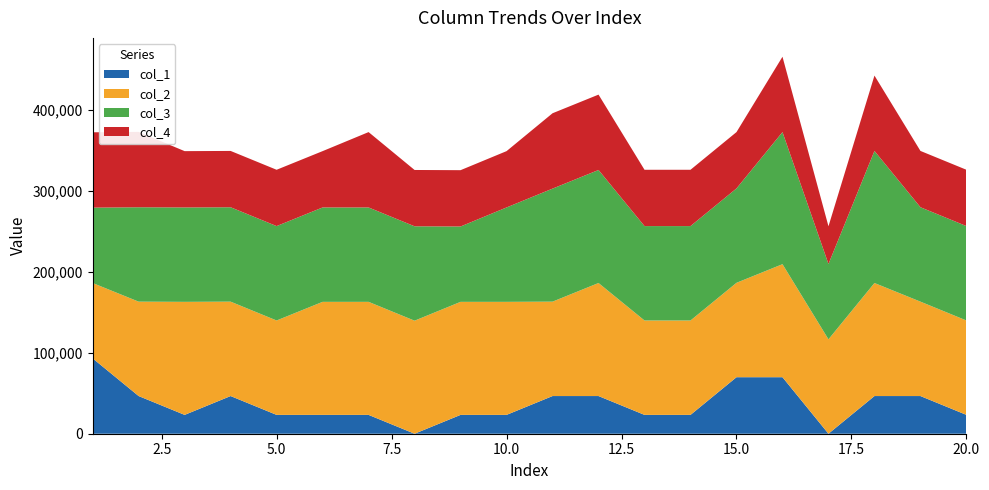

What is the total value across all series at 10.0?

348750.0